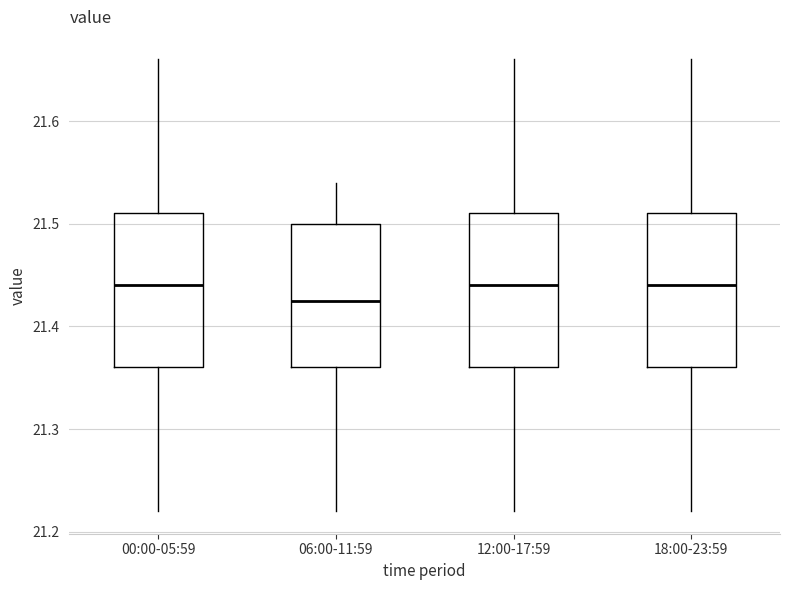

Reading left to right, transcribe this box plot: for each box, give where its median line is, the range the box spans, and where its two whiskers end, as read against the y-axis. The values are not printed on the chart, so give them approximately, as read against the axis.

00:00-05:59: median 21.44, box 21.36 to 21.51, whiskers 21.22 to 21.66
06:00-11:59: median 21.43, box 21.36 to 21.50, whiskers 21.22 to 21.54
12:00-17:59: median 21.44, box 21.36 to 21.51, whiskers 21.22 to 21.66
18:00-23:59: median 21.44, box 21.36 to 21.51, whiskers 21.22 to 21.66